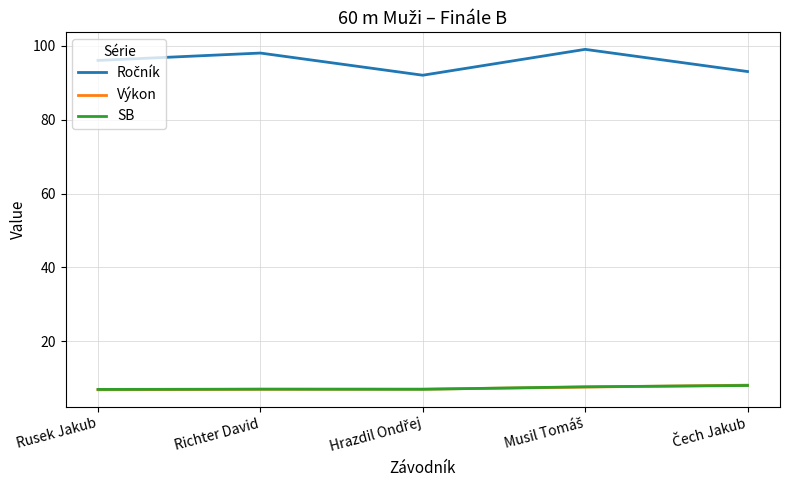

Read the Výkon value at Rusek Jakub.

6.9